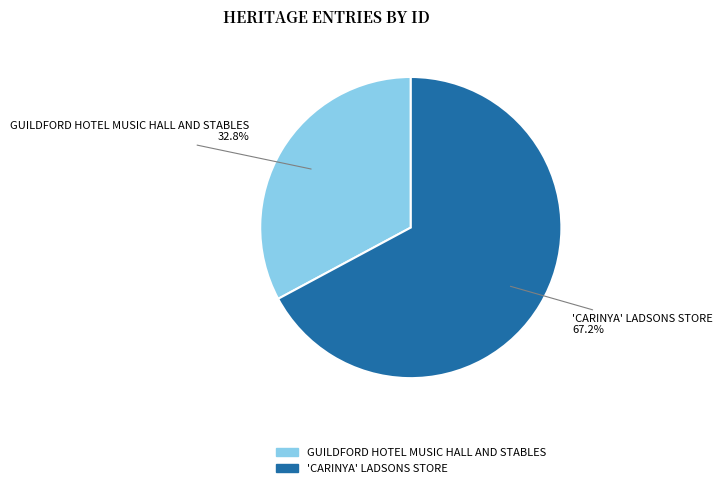

What is the ratio of the value at 'CARINYA' LADSONS STORE to the value at GUILDFORD HOTEL MUSIC HALL AND STABLES?

2.0